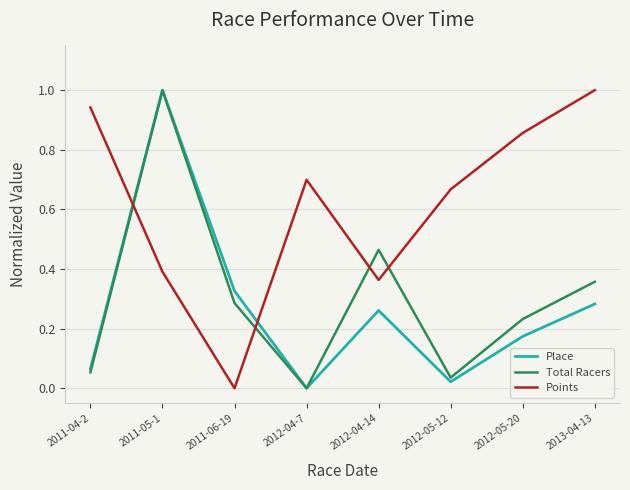

True or false: Total Racers has a value of 0.0 at 2011-04-2.

False